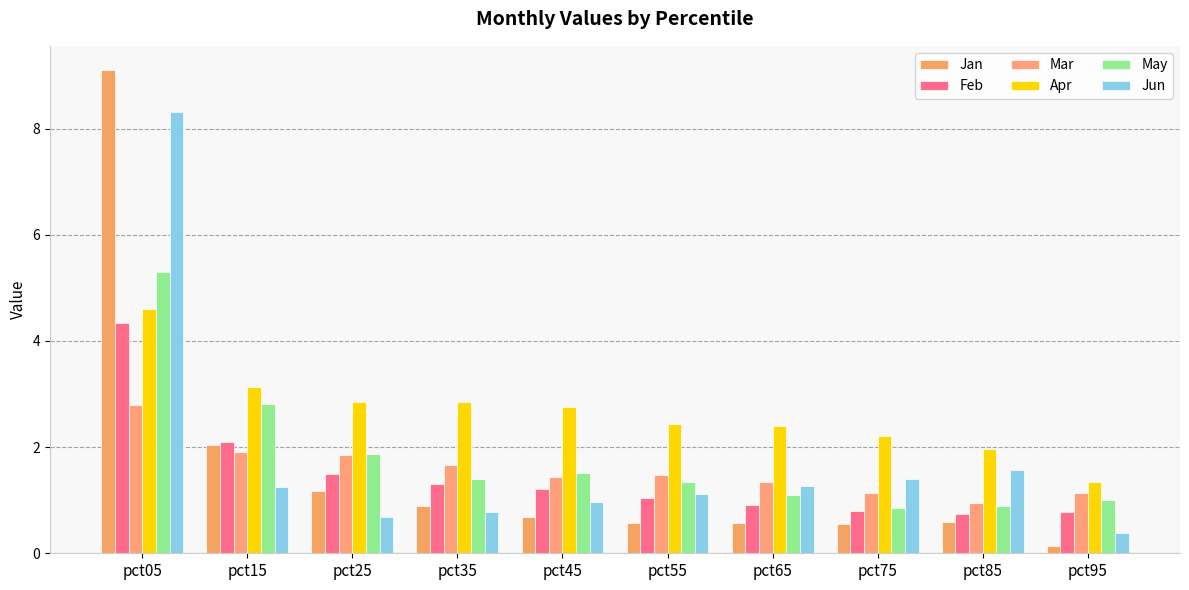

The Feb series shows 0.8 at pct75. True or false?

True